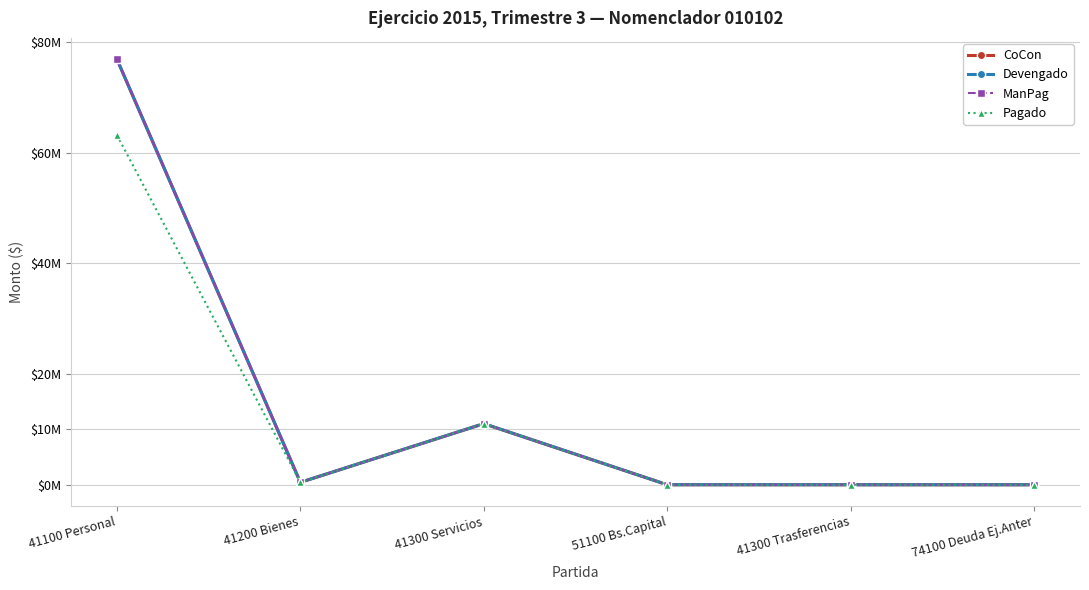

What is the maximum value for Pagado?

63154155.9